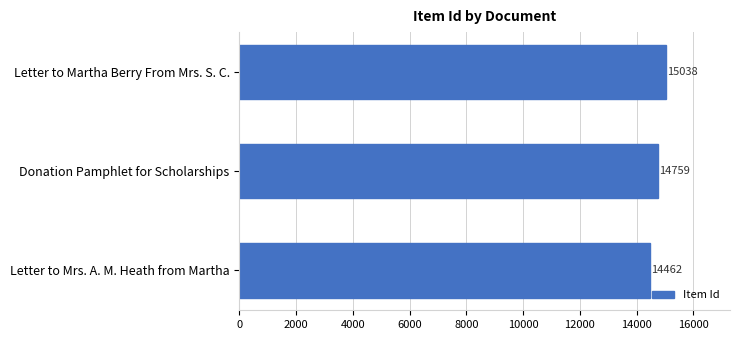

Read the value at Donation Pamphlet for Scholarships, to the nearest 10.

14760